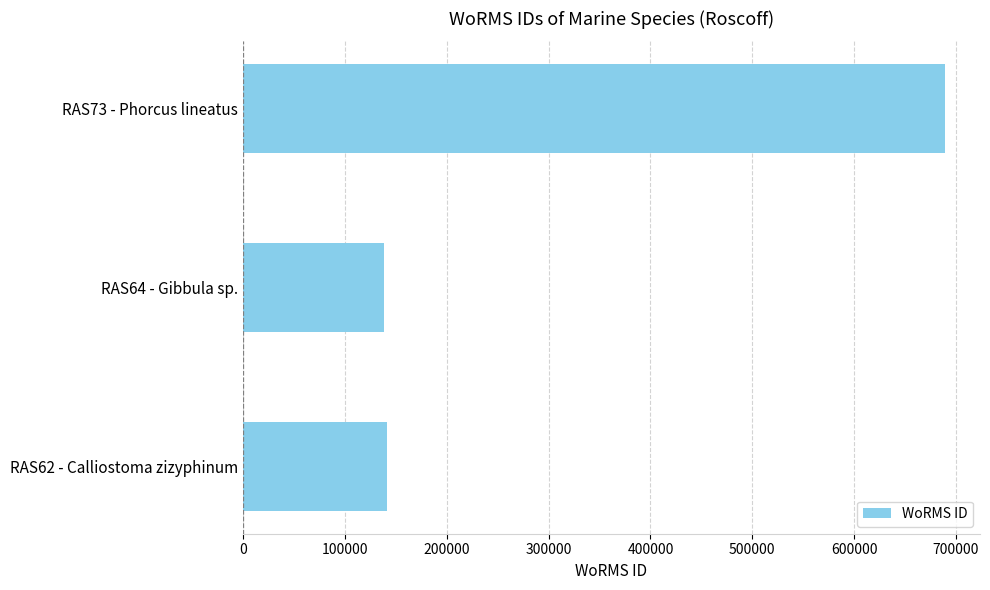

Reading top to bottom, extract all data points from this chart.

RAS73 - Phorcus lineatus=689176	RAS64 - Gibbula sp.=138590	RAS62 - Calliostoma zizyphinum=141767